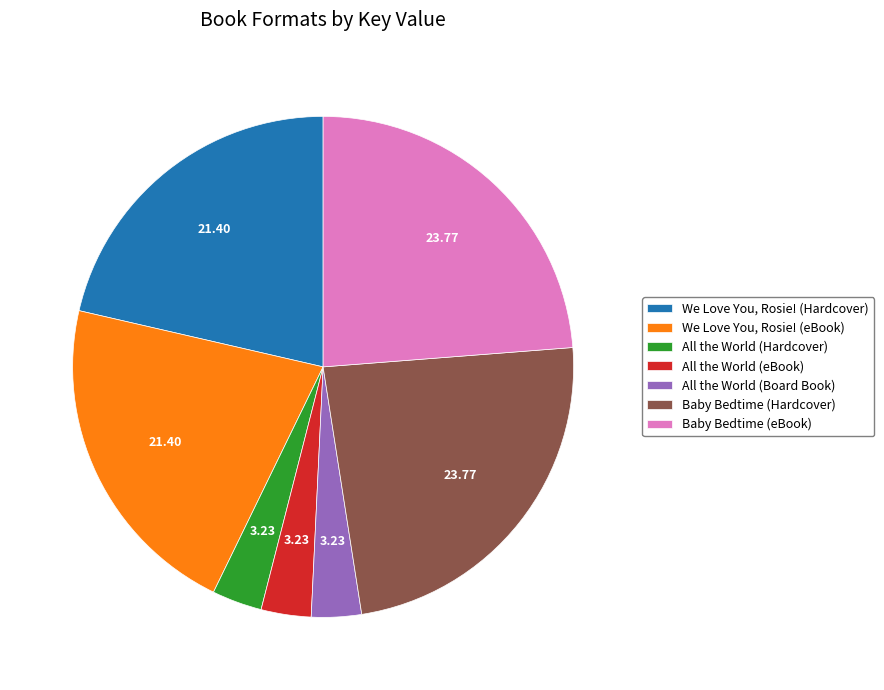

Is there any slice that represents more than half of the pie?

No